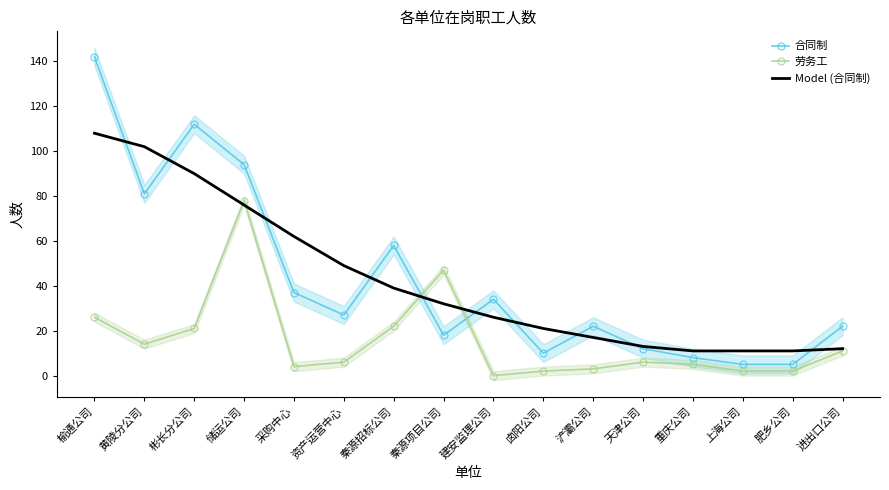

True or false: 合同制 and 劳务工 cross at least once.

True